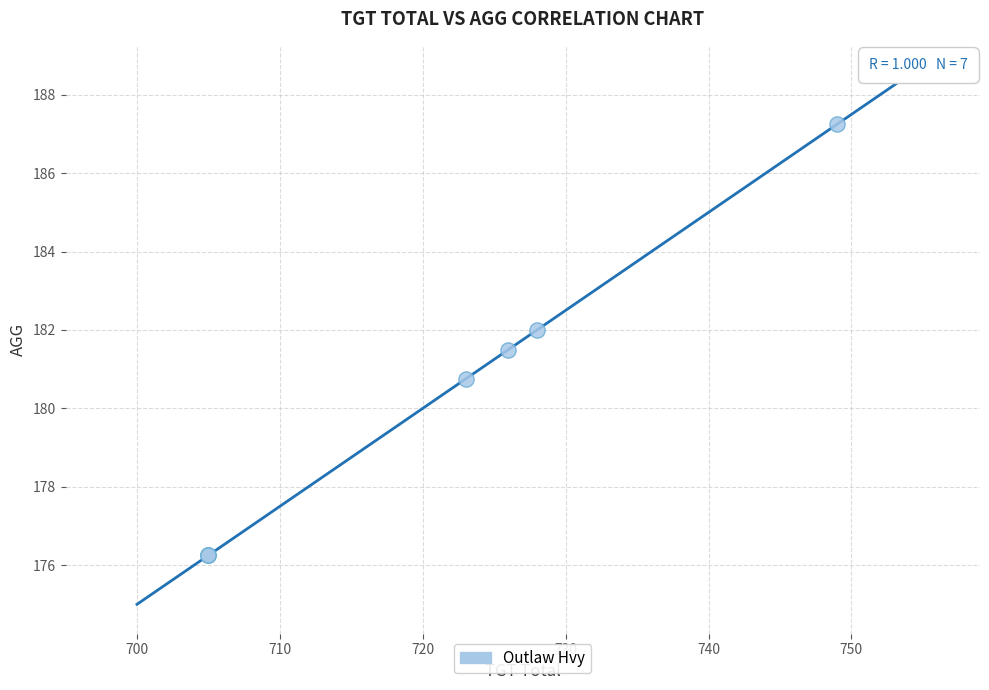

What Y value in the scatter plot is closest to 181?

180.8